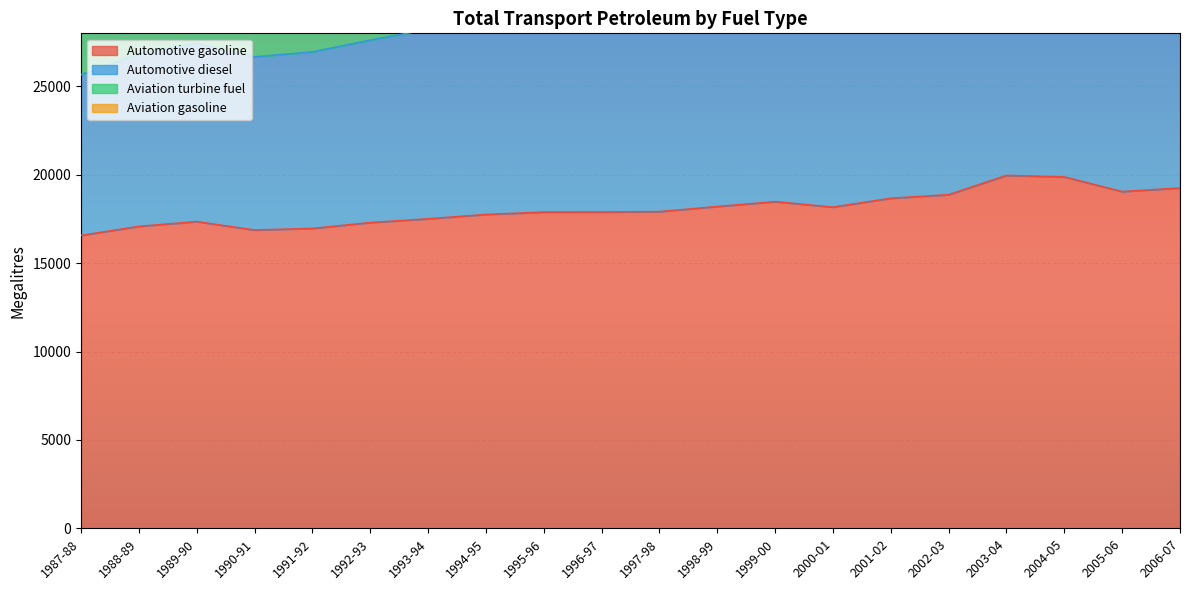

At how many categories does at least one series exceed 31881?

14